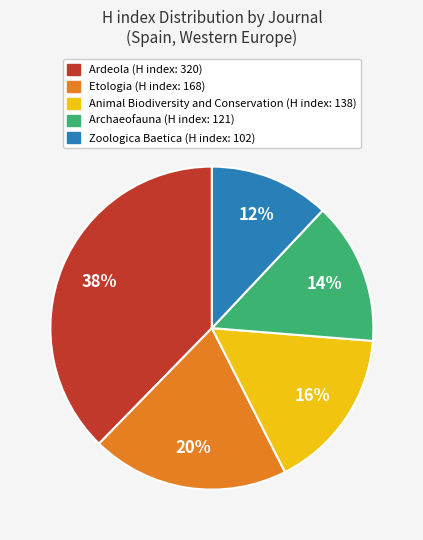

Is there a majority slice in this chart?

No